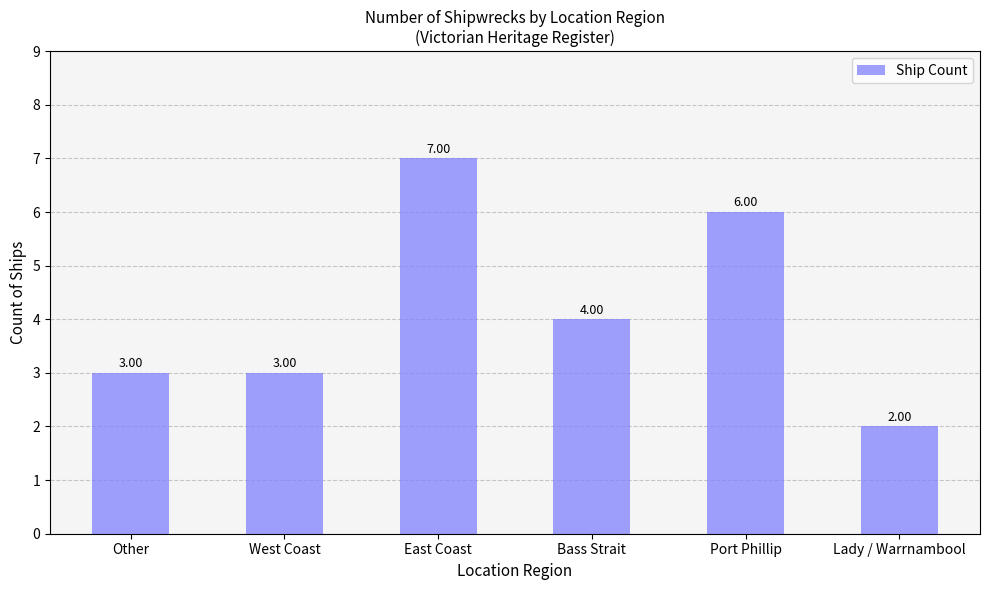

At which label does the data first exceed 4?

East Coast